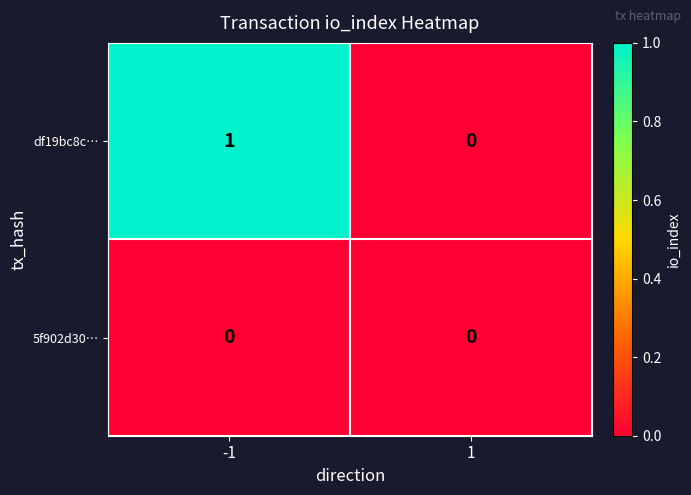

What is the difference between the highest and lowest values at -1?

1